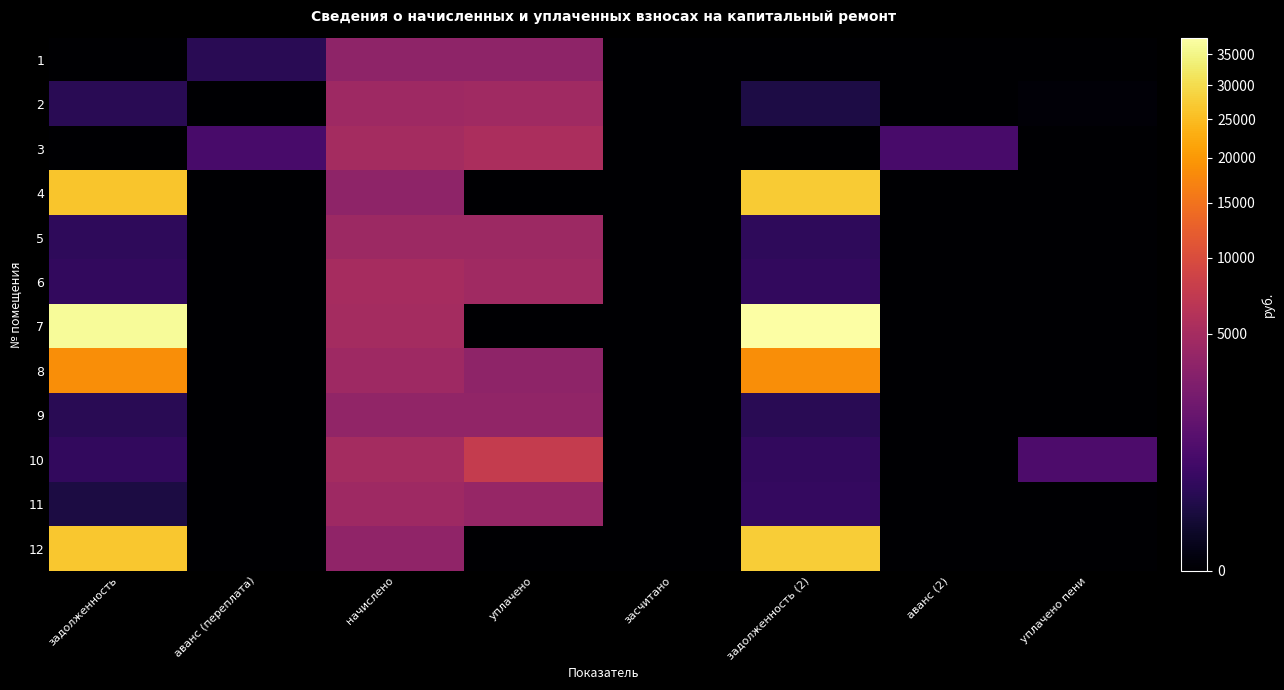

What is the spread (max minus min) of values at задолженность (2)?

37893.6